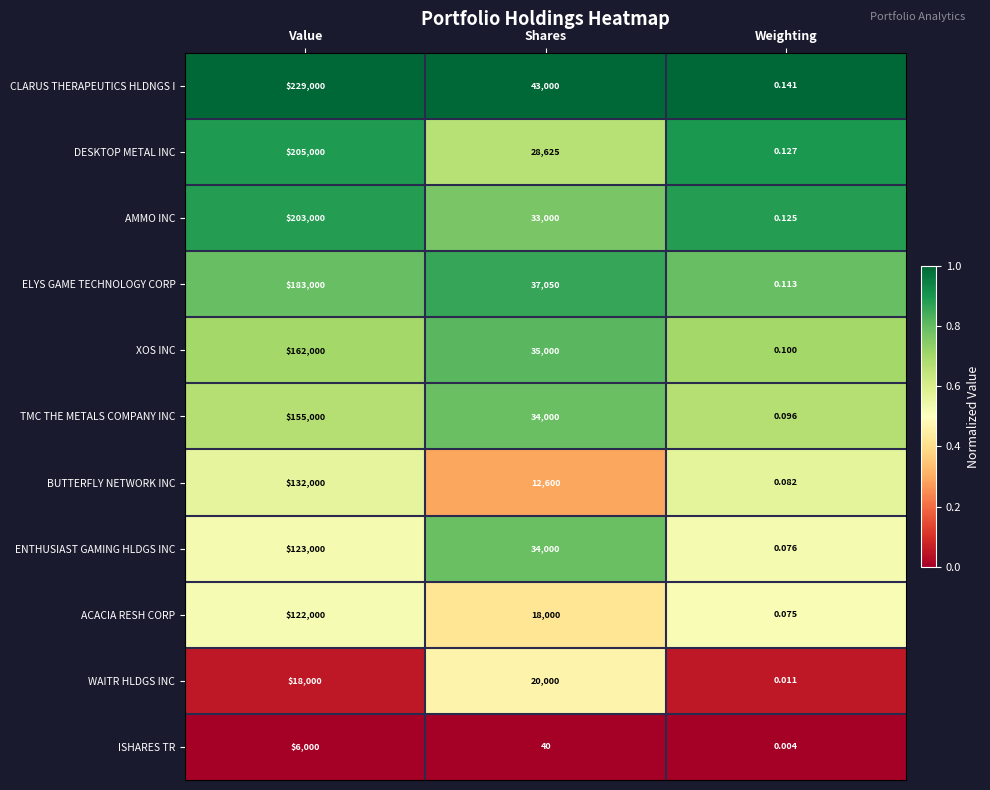

How many categories are shown in the chart?

3